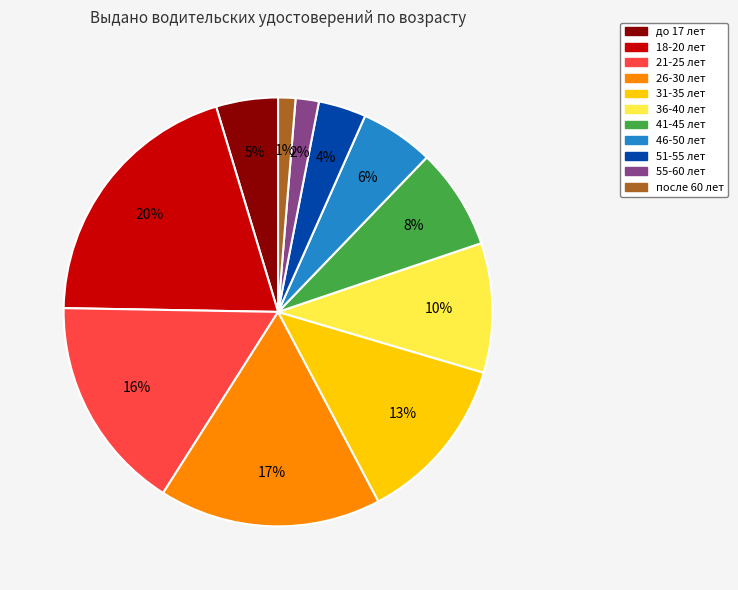

Which slice is the largest?

18-20 лет